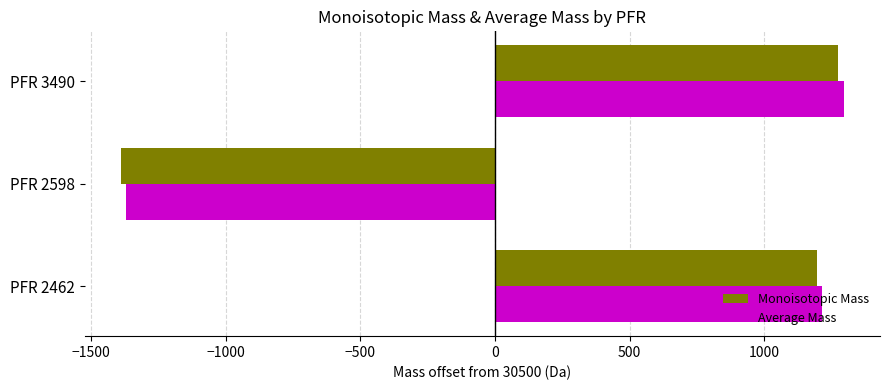

The Average Mass series shows -1371.6 at PFR 2598. True or false?

True